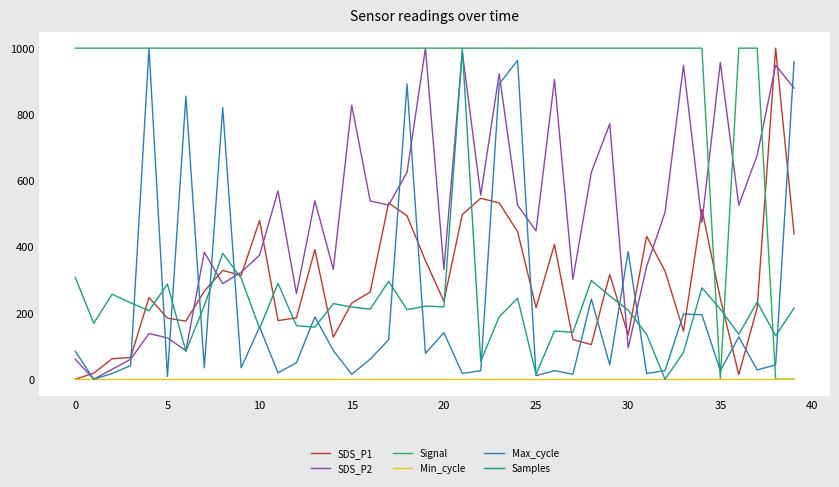

How many values in the Max_cycle series exceed 60?

20